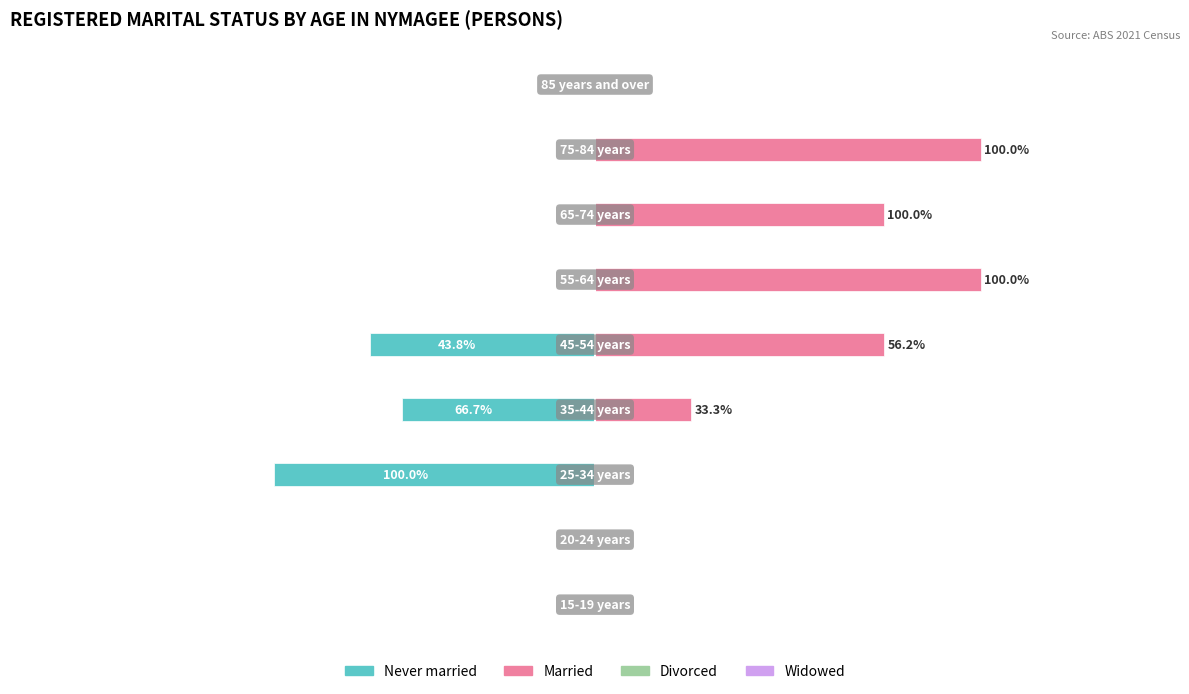

How many groups of bars are there?

9